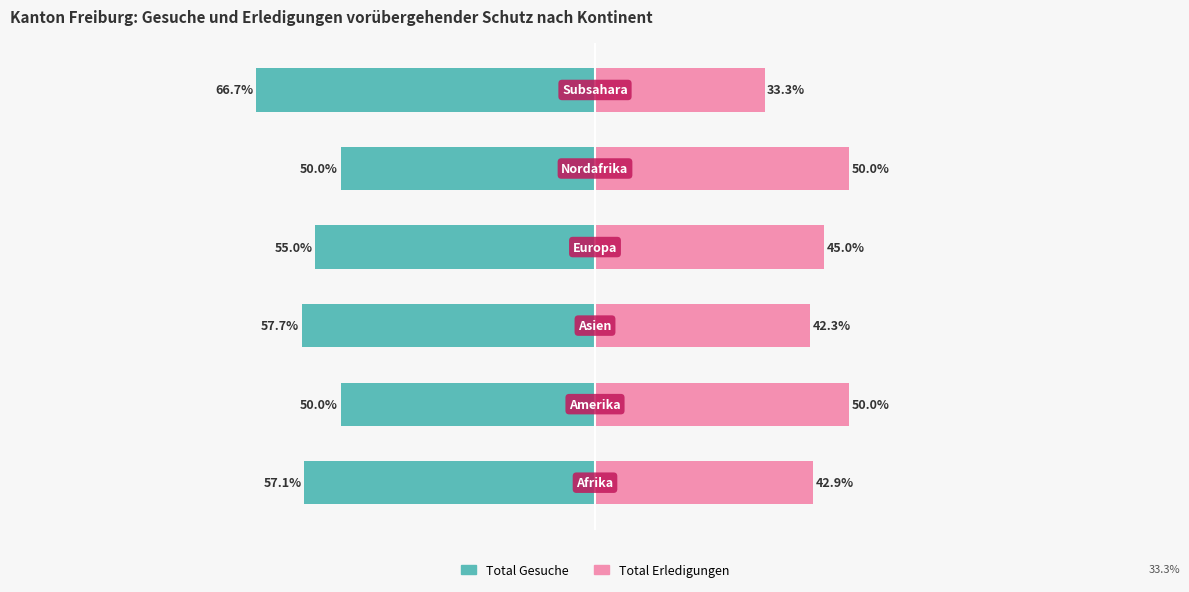

Reading left to right, list all the values displayed in this chart.

Total Gesuche: 0=-57.1	1=-50.0	2=-57.7	3=-55.0	4=-50.0	5=-66.7
Total Erledigungen: 0=42.9	1=50.0	2=42.3	3=45.0	4=50.0	5=33.3